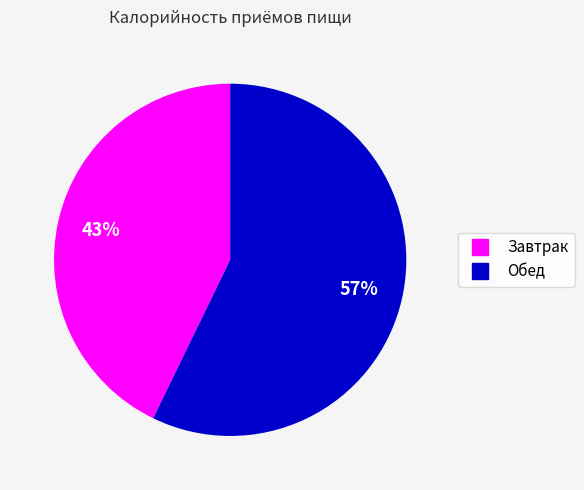

Do Обед and Завтрак together represent more than half of the pie?

Yes